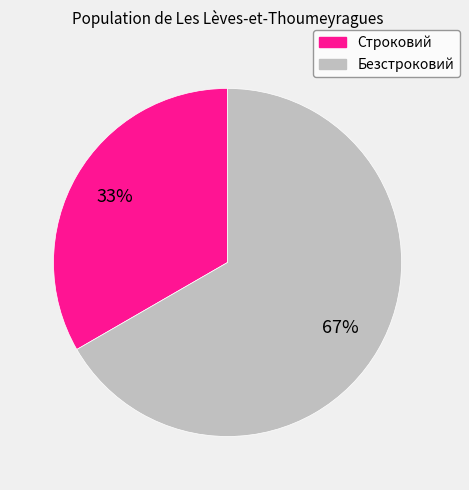

Between Строковий and Безстроковий, which is larger?

Безстроковий